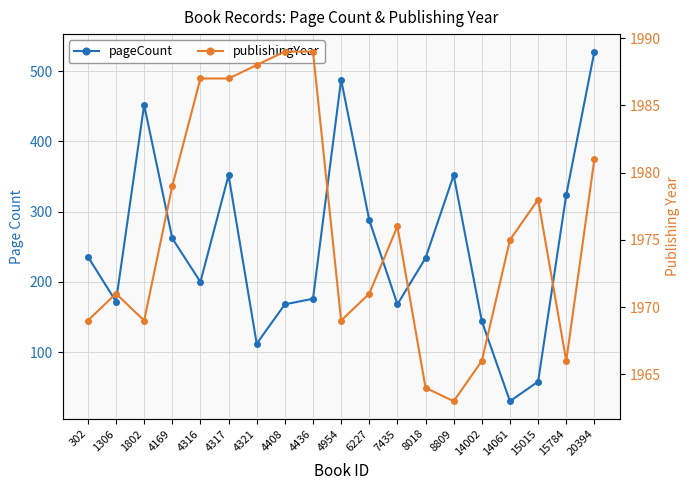

What is the minimum value shown in the chart?

30